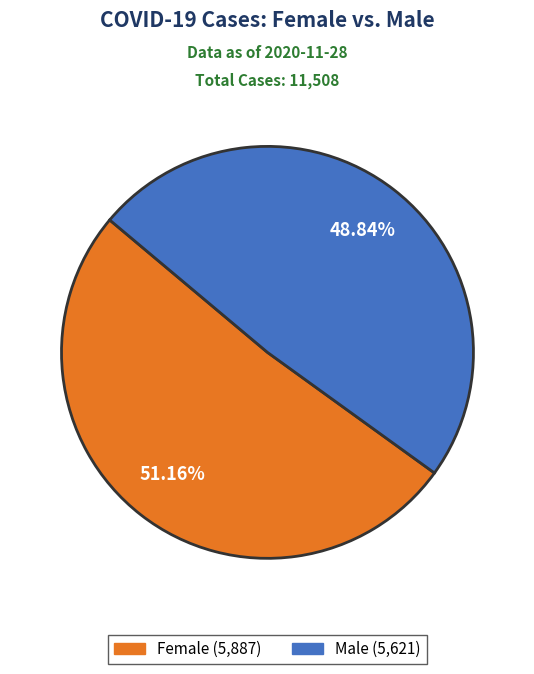

What percentage is the Female slice, to the nearest percent?

51%